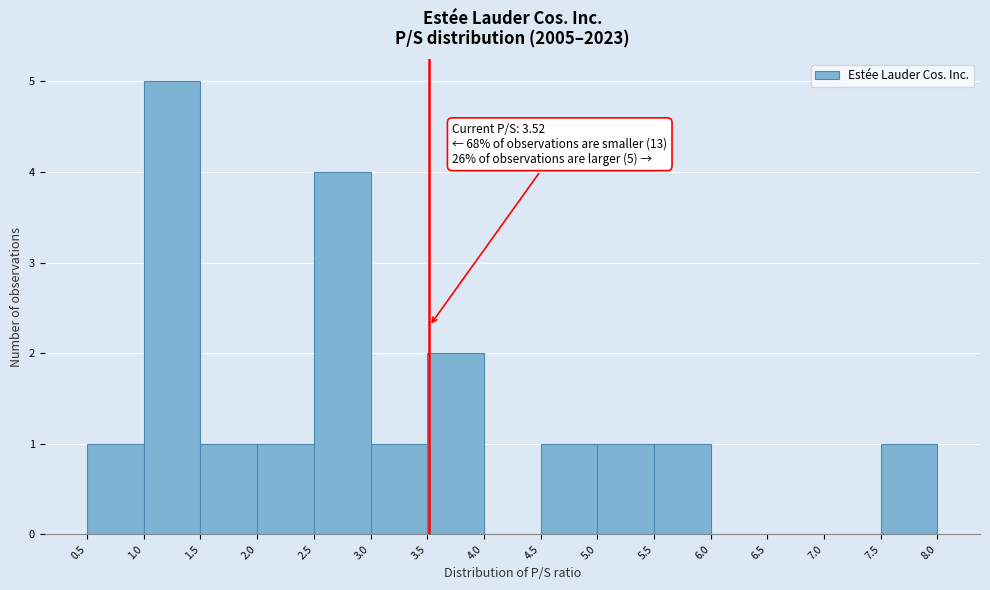

Over which range of the x-axis is the bar tallest?

1.0 to 1.5